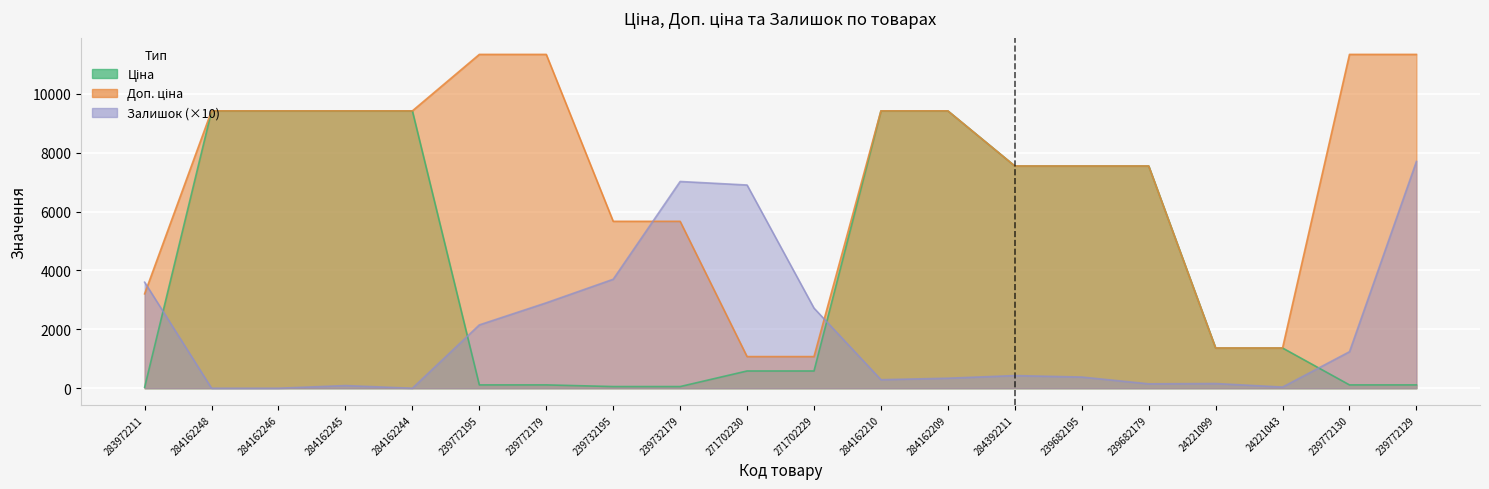

What is the spread (max minus min) of values at 239772130?

11220.7